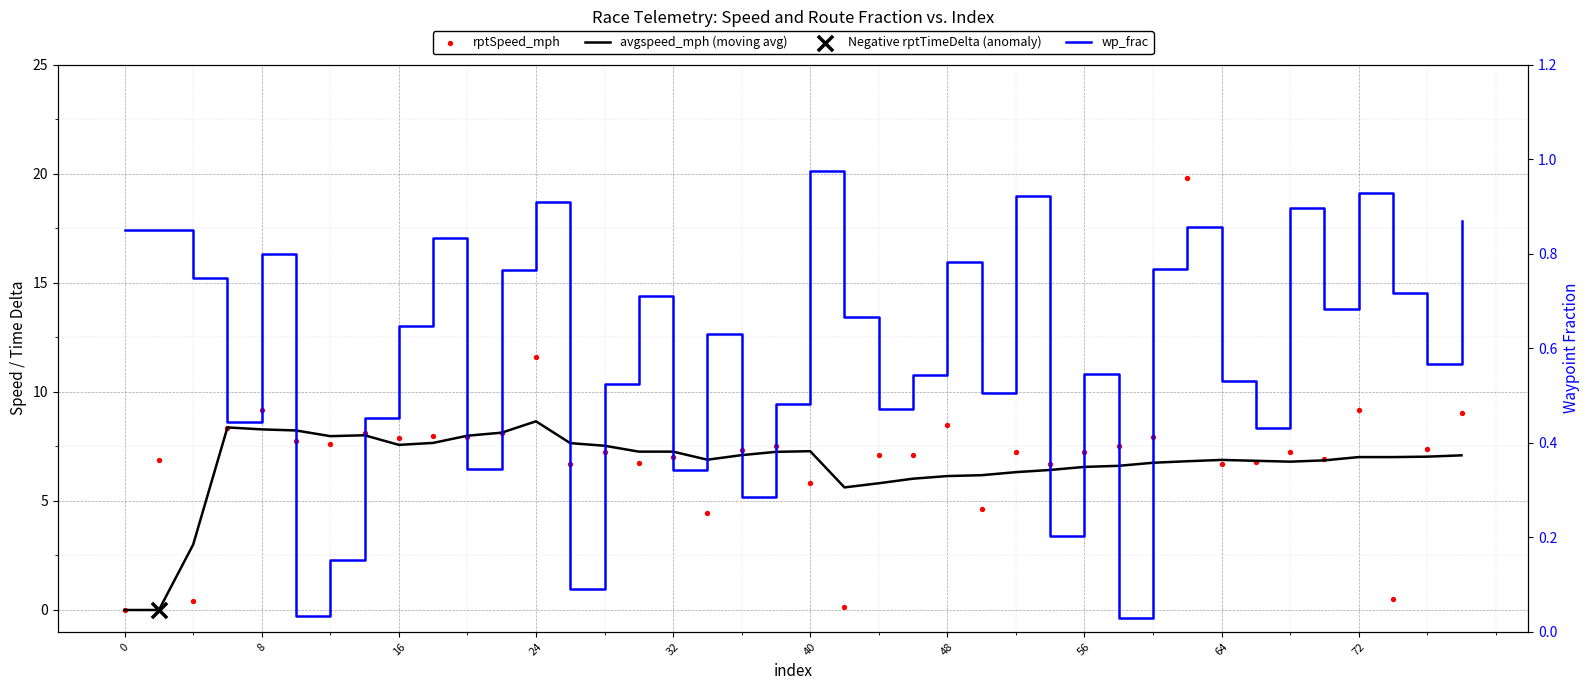

Which series contains the highest Y value?

rptSpeed_mph